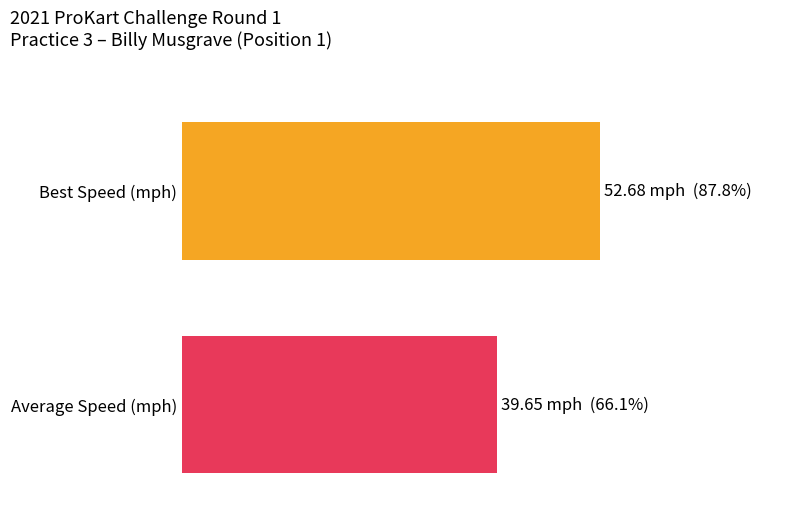

The Average Speed series shows 39.6 at Billy Musgrave. True or false?

True